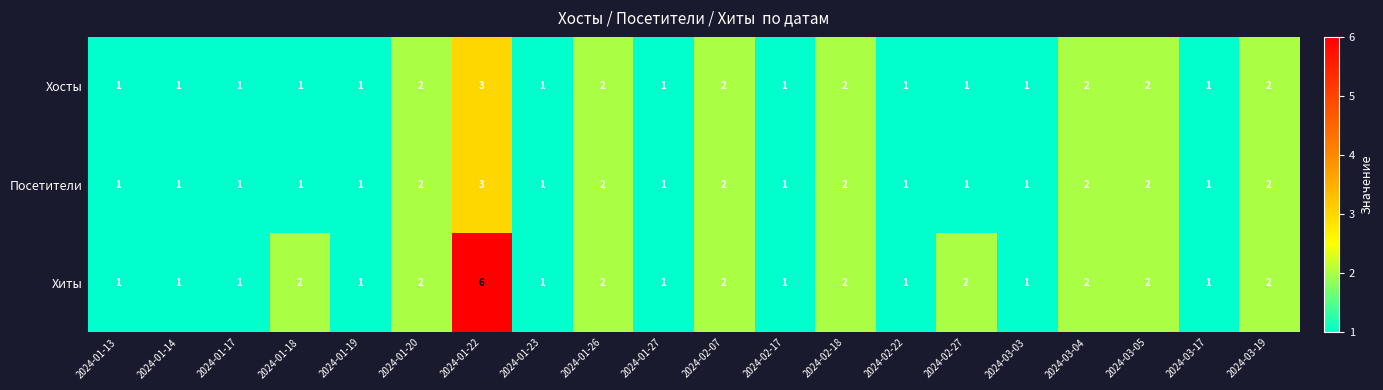

What is the maximum value shown in the chart?

6